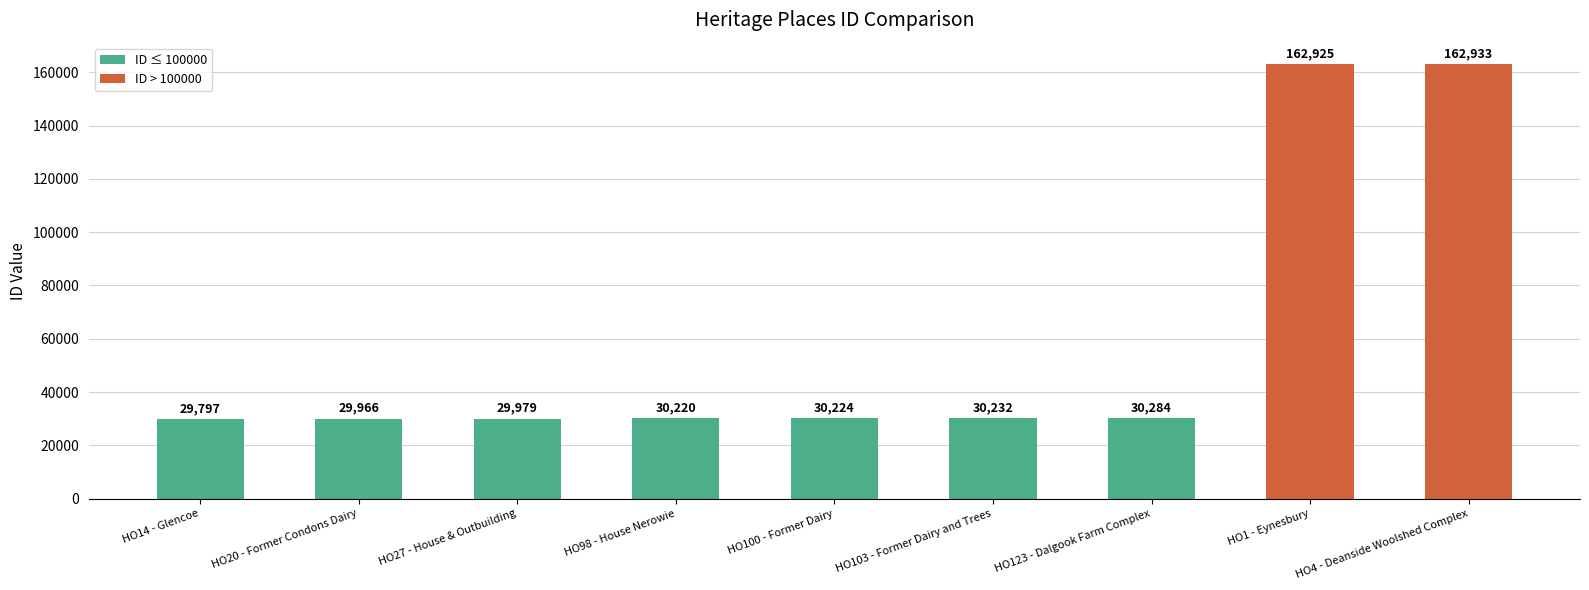

What position from the left is HO123 - Dalgook Farm Complex?

7